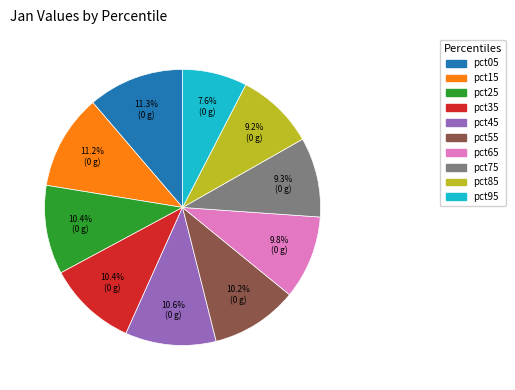

What percentage is the pct25 slice, to the nearest percent?

10%